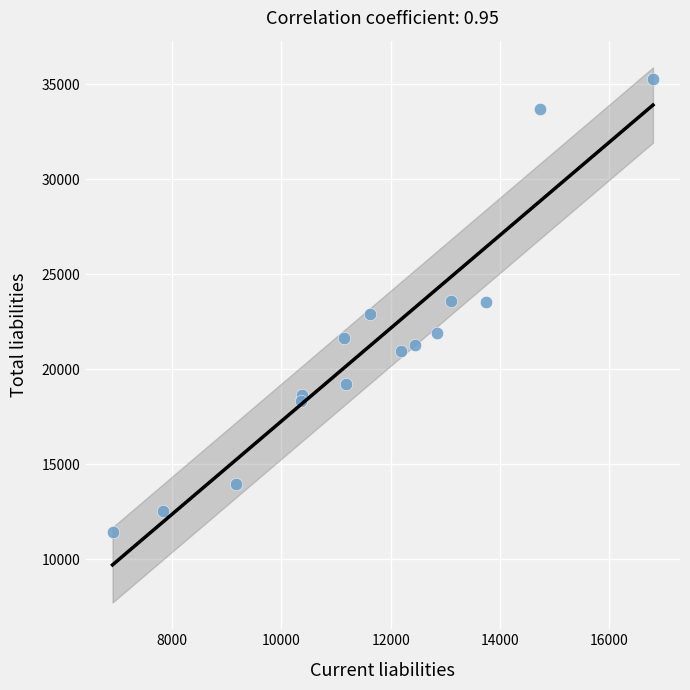

What is the range of X values (max minus min)?

9894